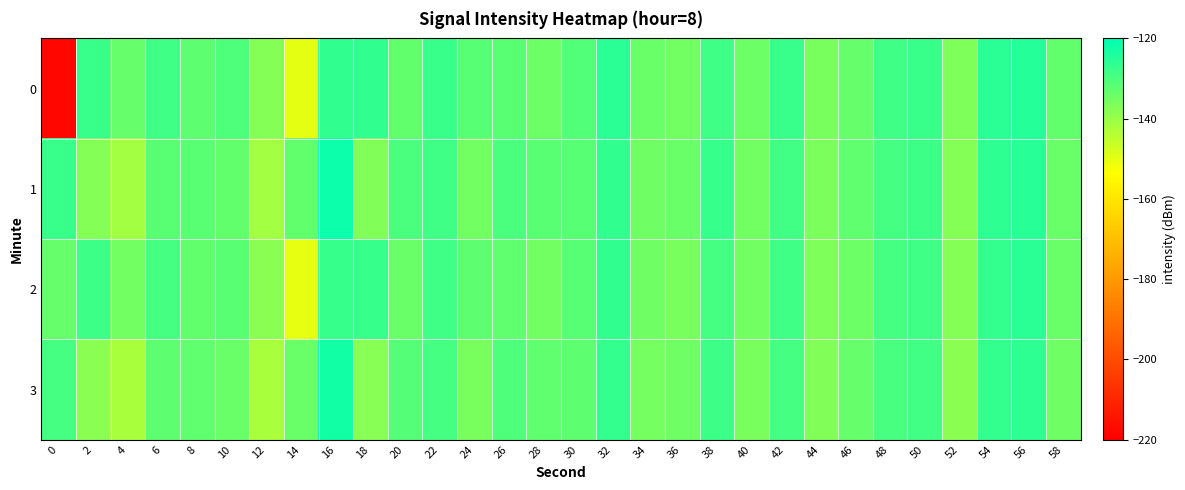

What is the smallest value displayed?

-218.0